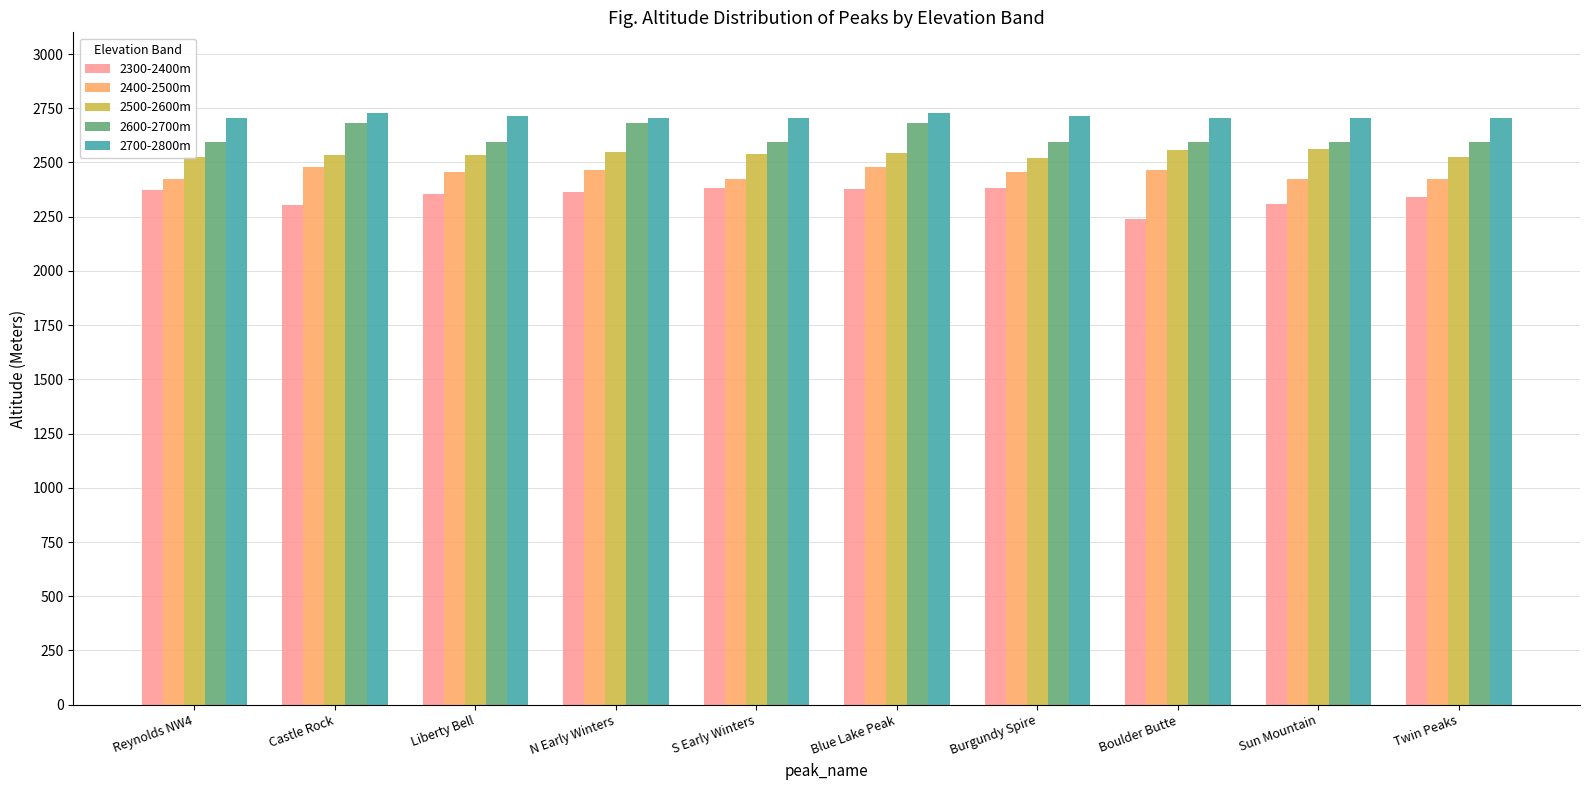

What is the label of the 1st bar from the left?

Reynolds NW4